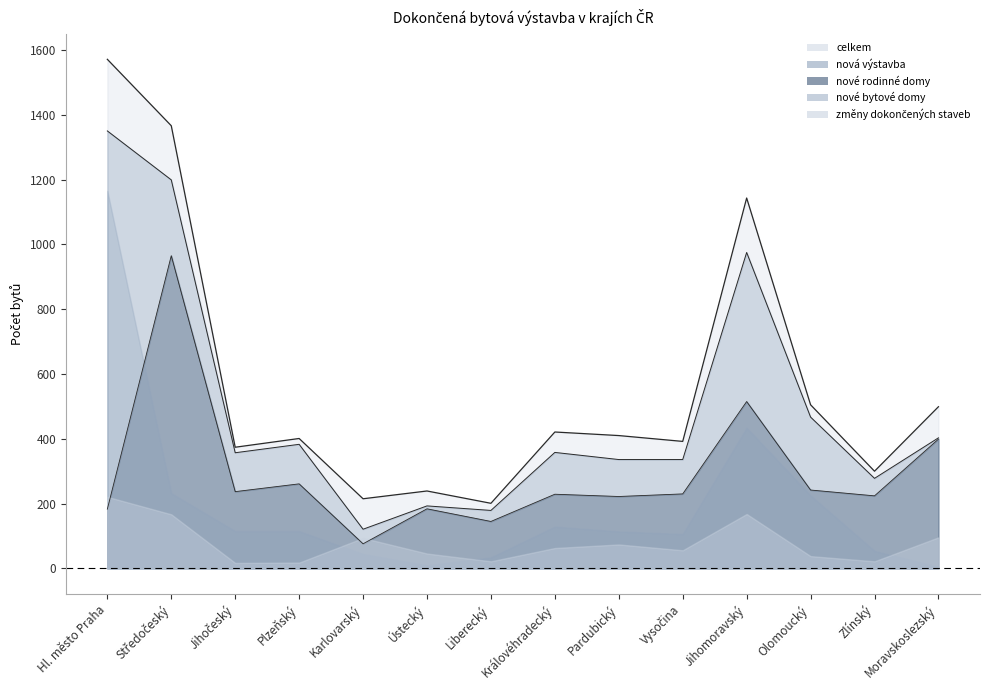

True or false: nové rodinné domy has more than 1 points higher than both neighbors.

True